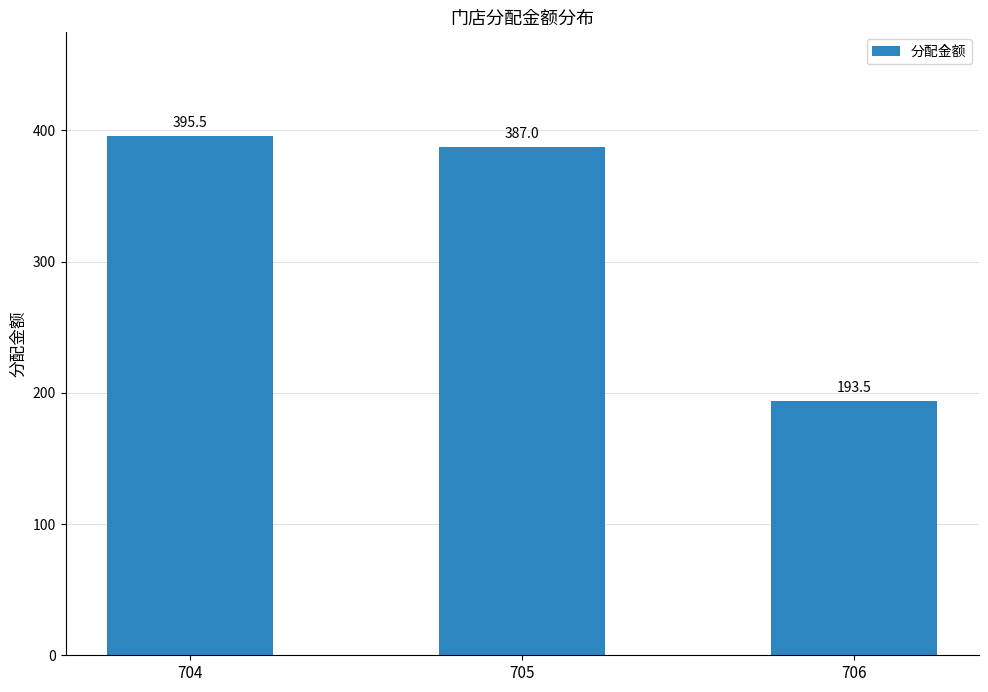

Is it true that the value at 705 is 696.3?

False